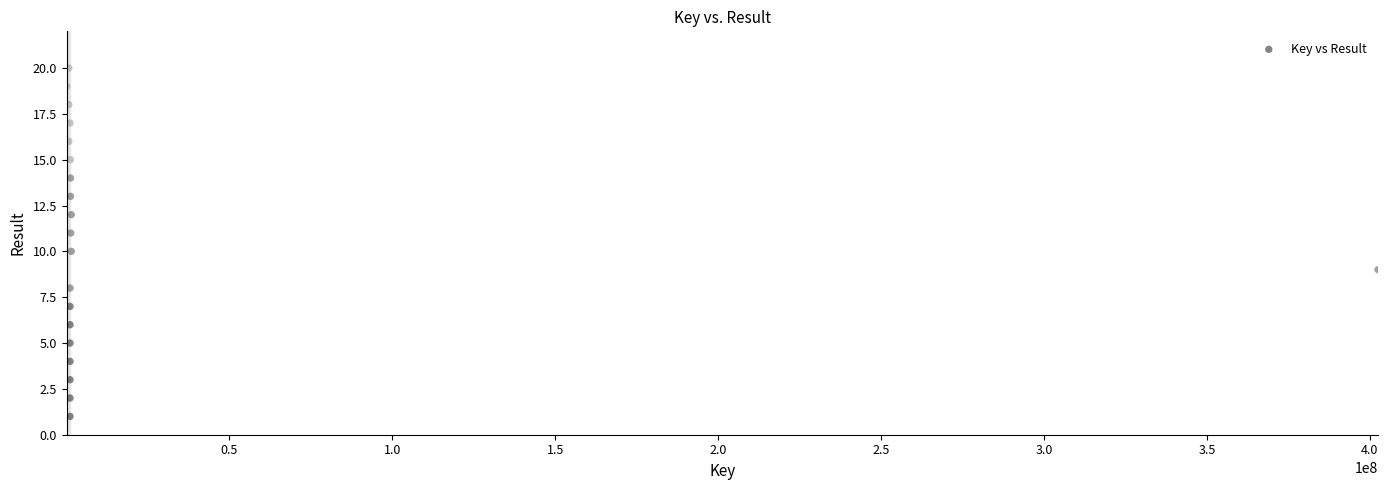

What is the range of Y values (max minus min)?

19